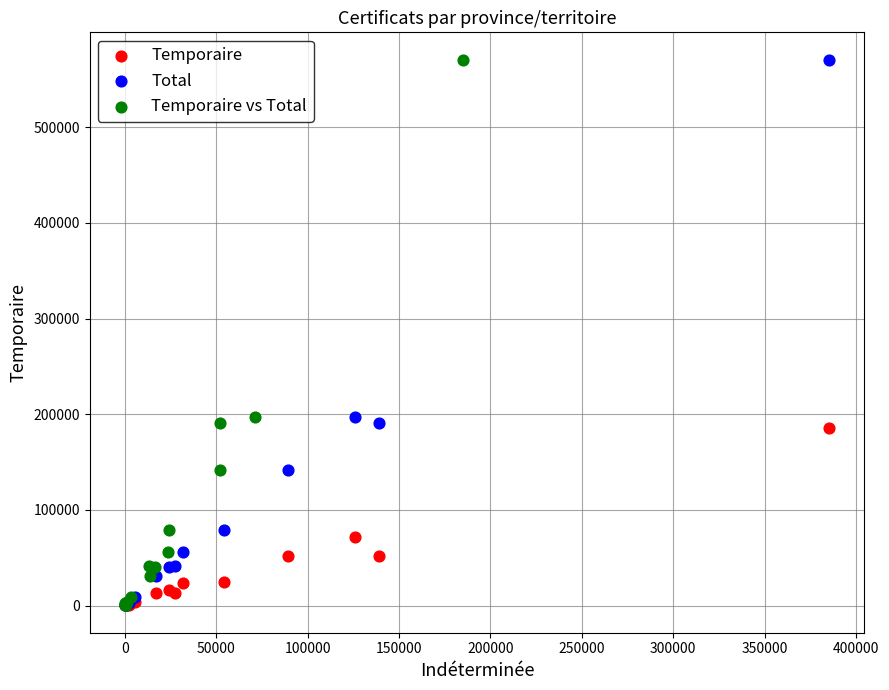

What are all the series names shown in the legend?

Temporaire, Total, Temporaire vs Total